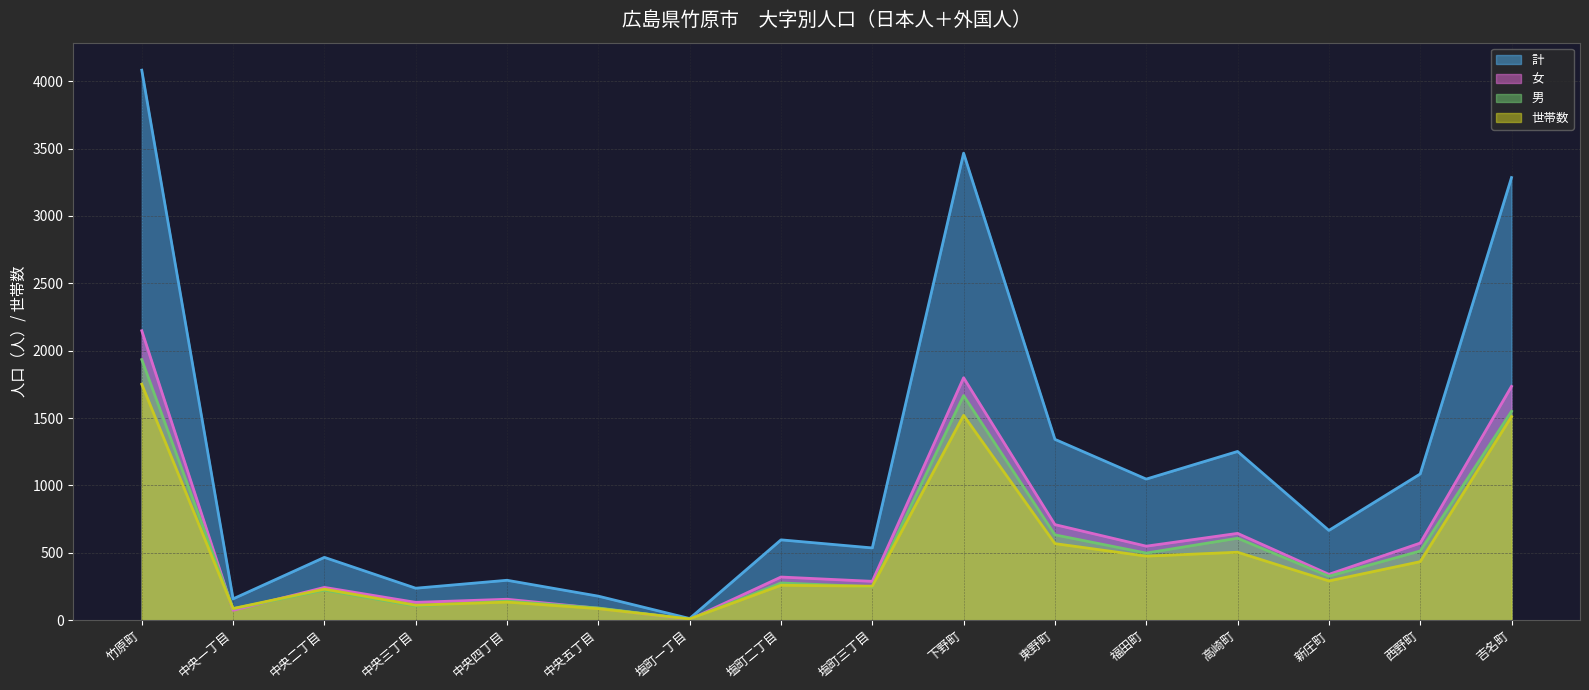

Does the chart display data point markers on the line(s)?

No